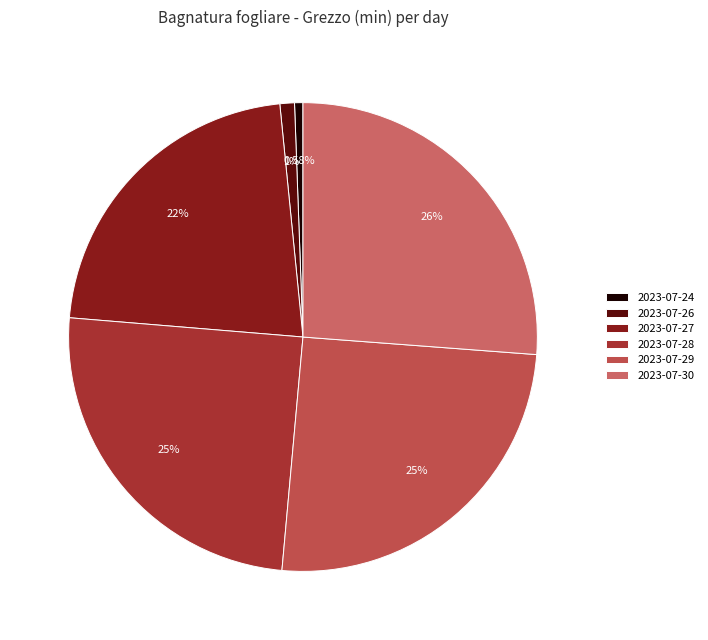

What percentage is the 2023-07-28 slice, to the nearest percent?

25%